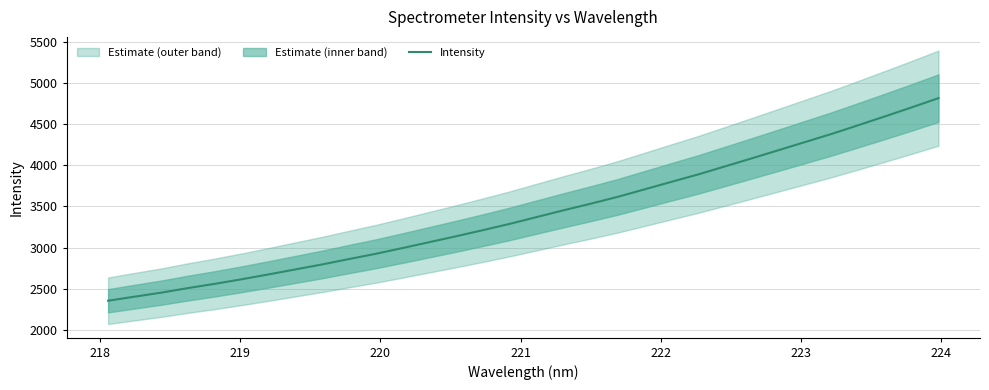

What is the lowest value of the Intensity series?

2354.8